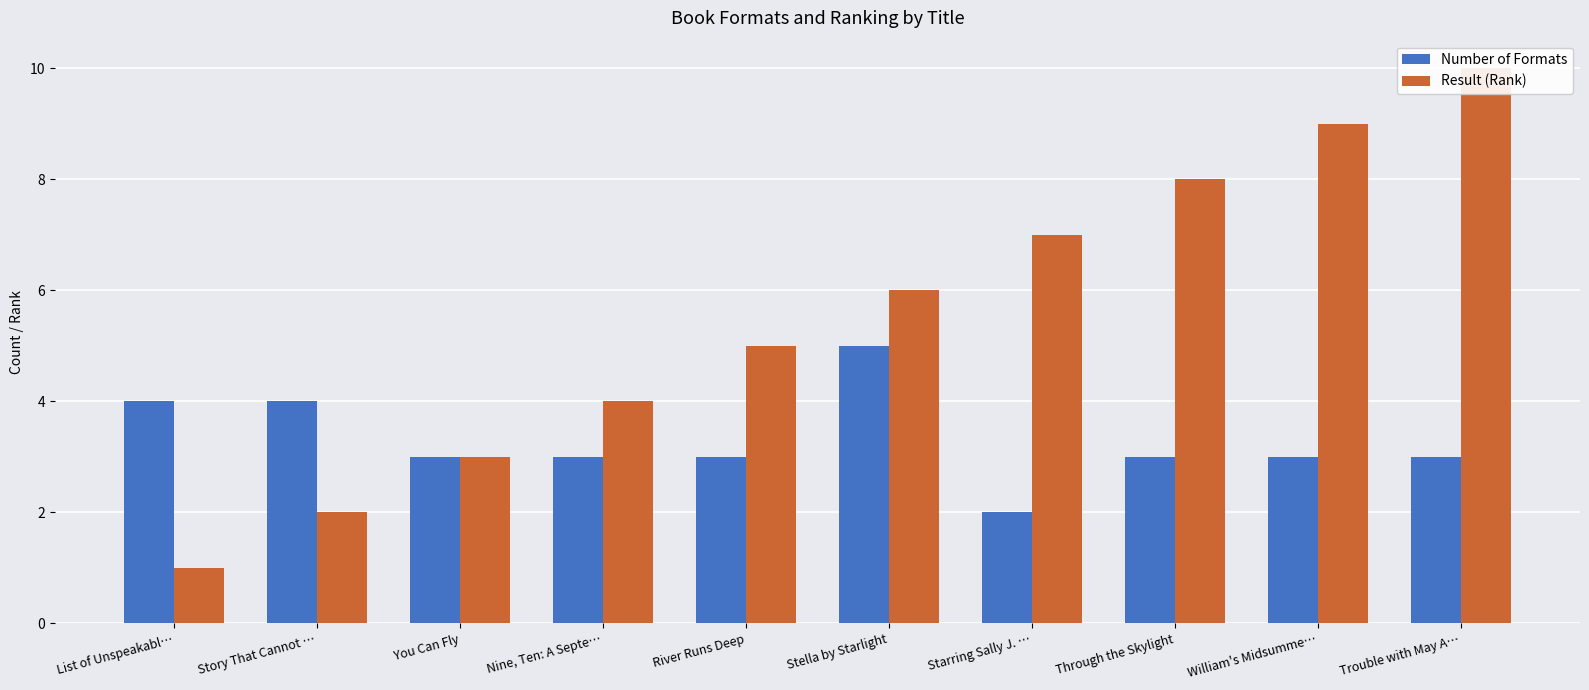

What is the sum of the Result (Rank) values at River Runs Deep and Starring Sally J. …?

12